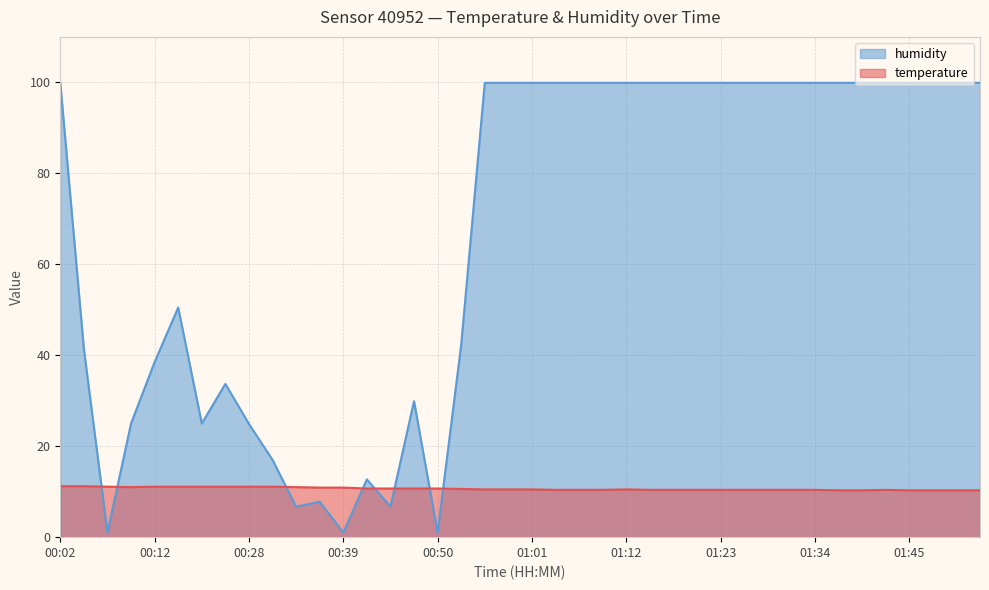

How many interior local valleys does the humidity series have?

6